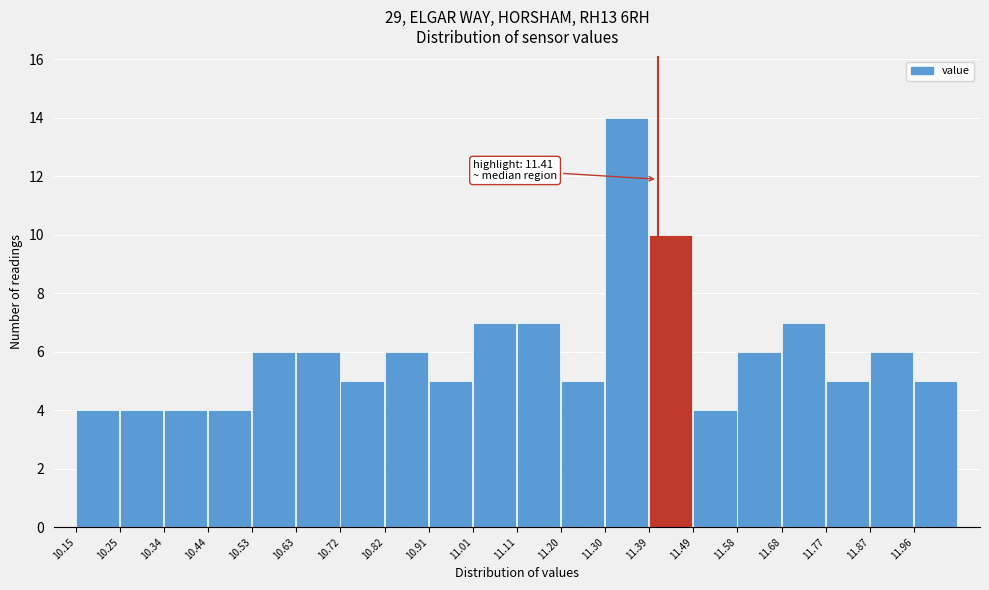

Over which range of the x-axis is the bar tallest?

11.30 to 11.39